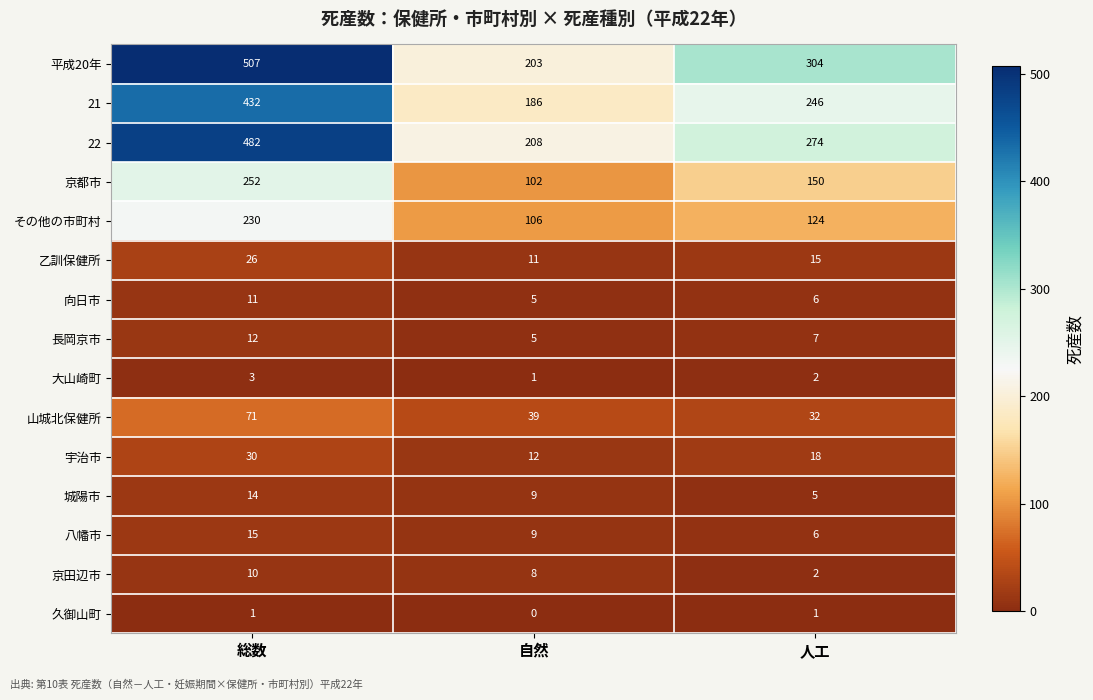

The 京田辺市 series shows 10 at 総数. True or false?

True